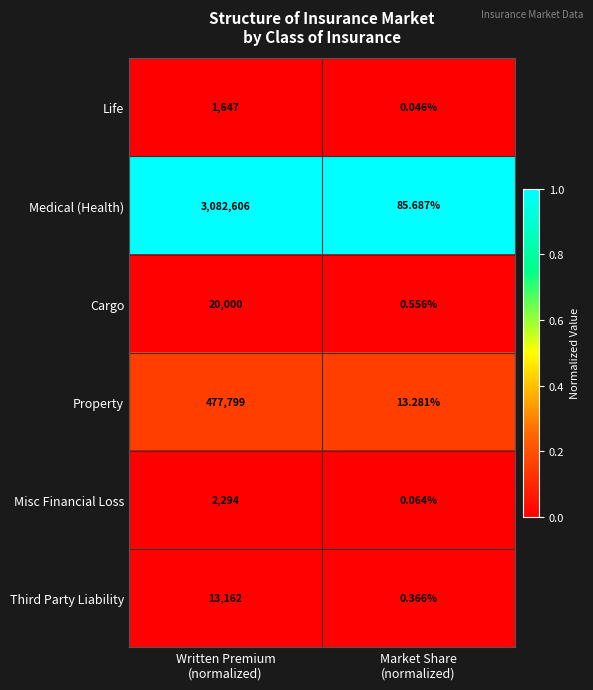

List the series in order of their peak value, highest first.

Medical (Health), Property, Cargo, Third Party Liability, Misc Financial Loss, Life